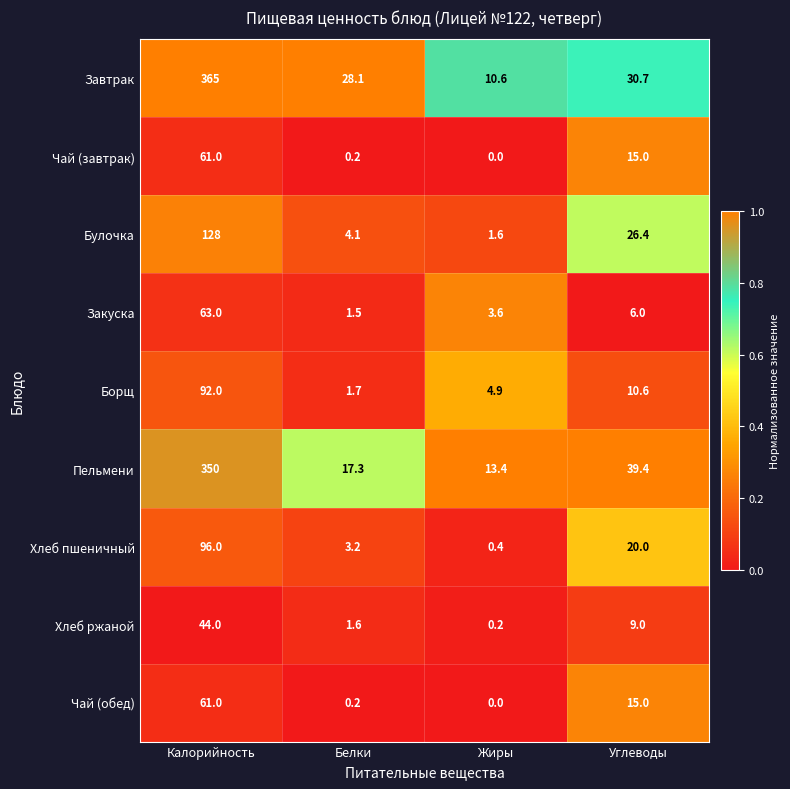

What is the sum of all Пельмени values?

420.1